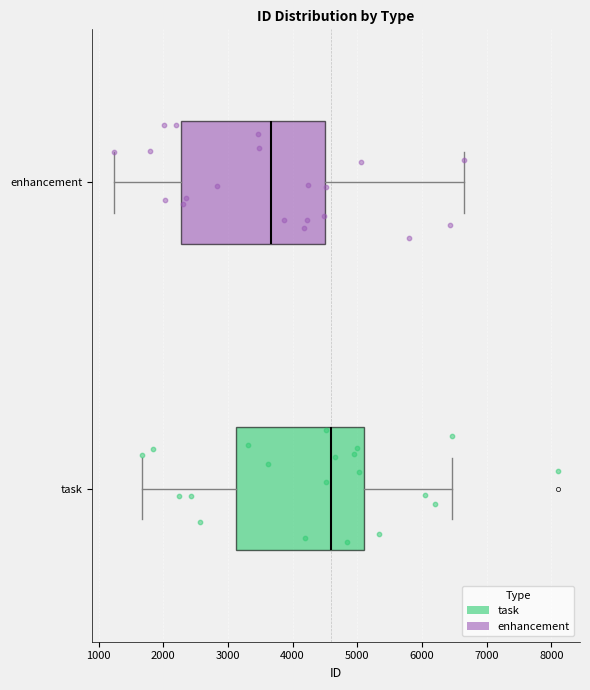

Where is the left edge of the box for enhancement on the x-axis? The values are not printed on the chart, so give them approximately, as read against the axis.

2300